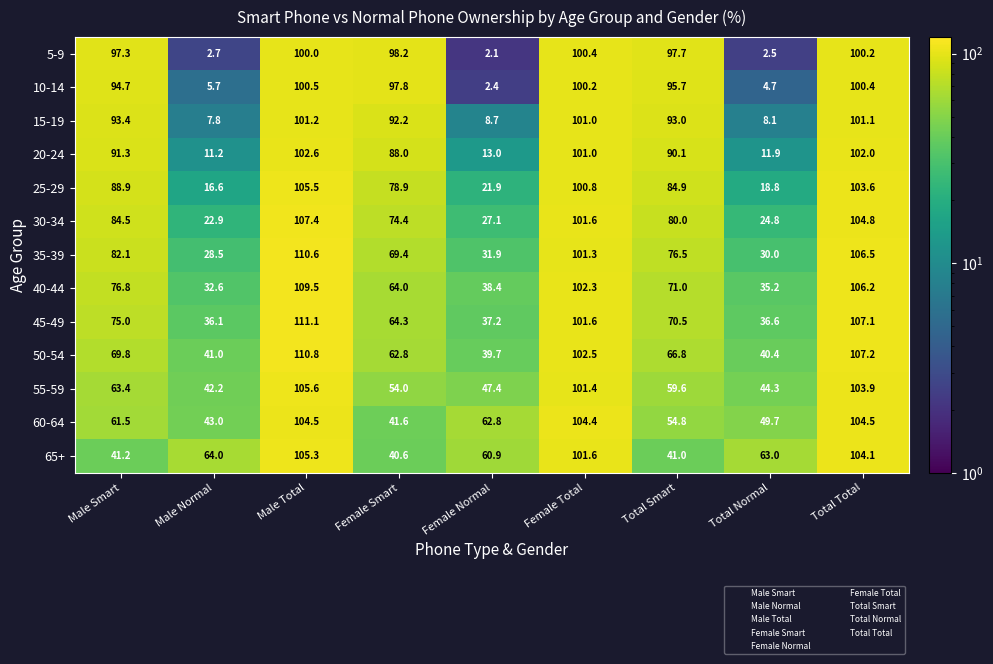

Rank the series by their maximum value, from highest to lowest.

45-49, 50-54, 35-39, 40-44, 30-34, 55-59, 25-29, 65+, 60-64, 20-24, 15-19, 10-14, 5-9